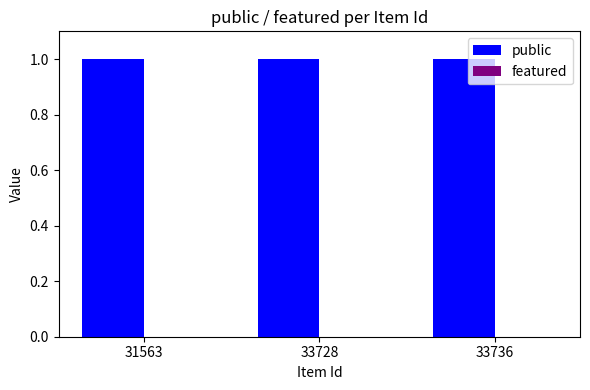

List the series in order of their peak value, highest first.

public, featured